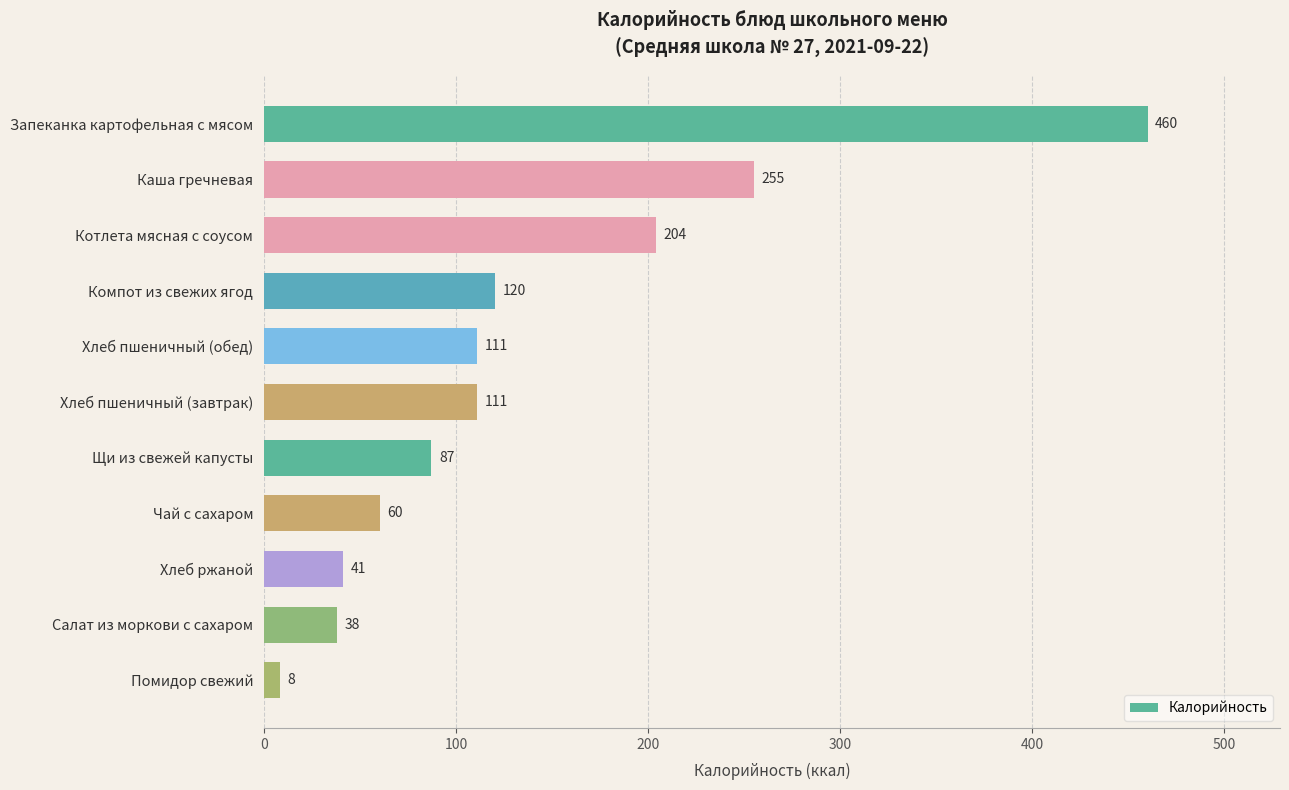

What is the maximum value shown in the chart?

460